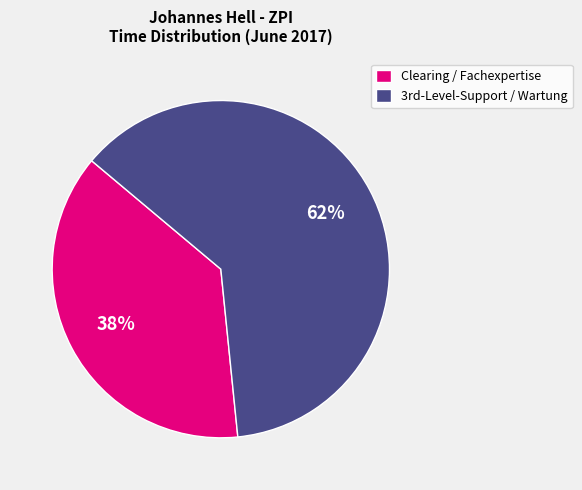

Which category has the smallest portion of the pie?

Clearing / Fachexpertise